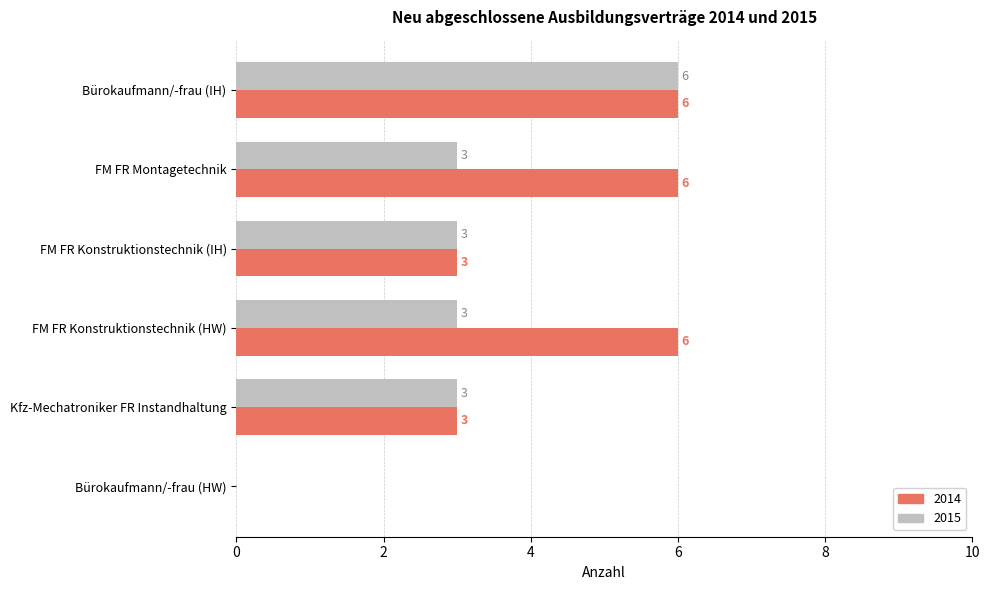

At which category is the sum across all series the highest?

Bürokaufmann/-frau (IH)